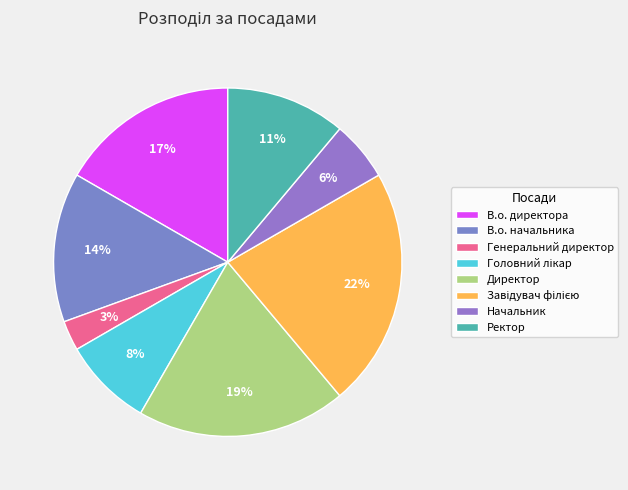

Is there any slice that represents more than half of the pie?

No